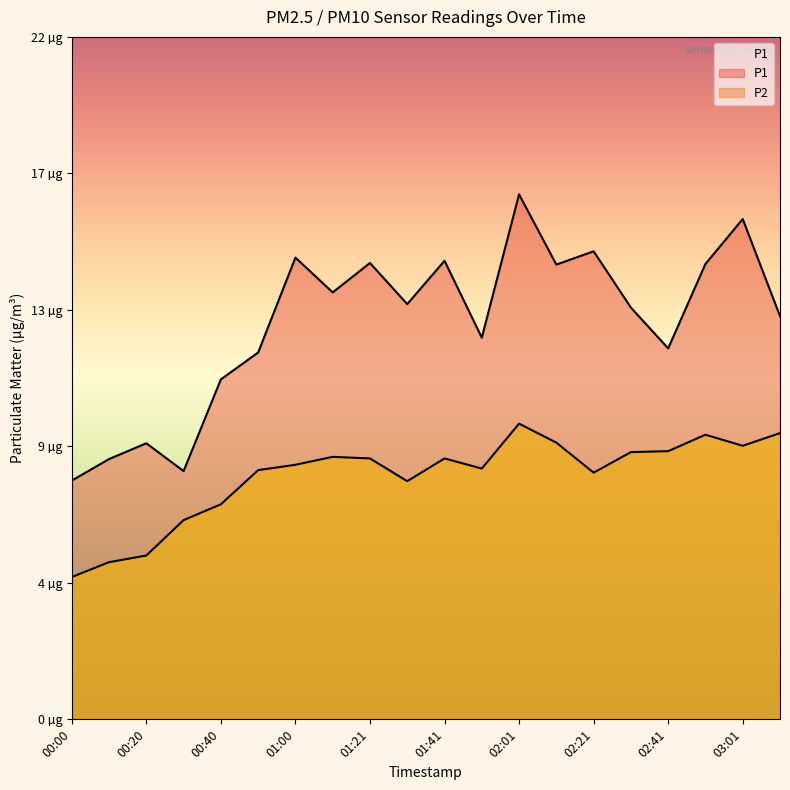

Reading left to right, what are all the values shown in this chart?

P1: 7.5	8.2	8.7	7.8	10.8	11.6	14.6	13.5	14.4	13.1	14.5	12.1	16.6	14.4	14.8	13.0	11.7	14.4	15.8	12.8
P2: 4.5	5.0	5.2	6.3	6.8	7.9	8.1	8.3	8.2	7.5	8.2	7.9	9.3	8.8	7.8	8.4	8.5	9.0	8.7	9.1